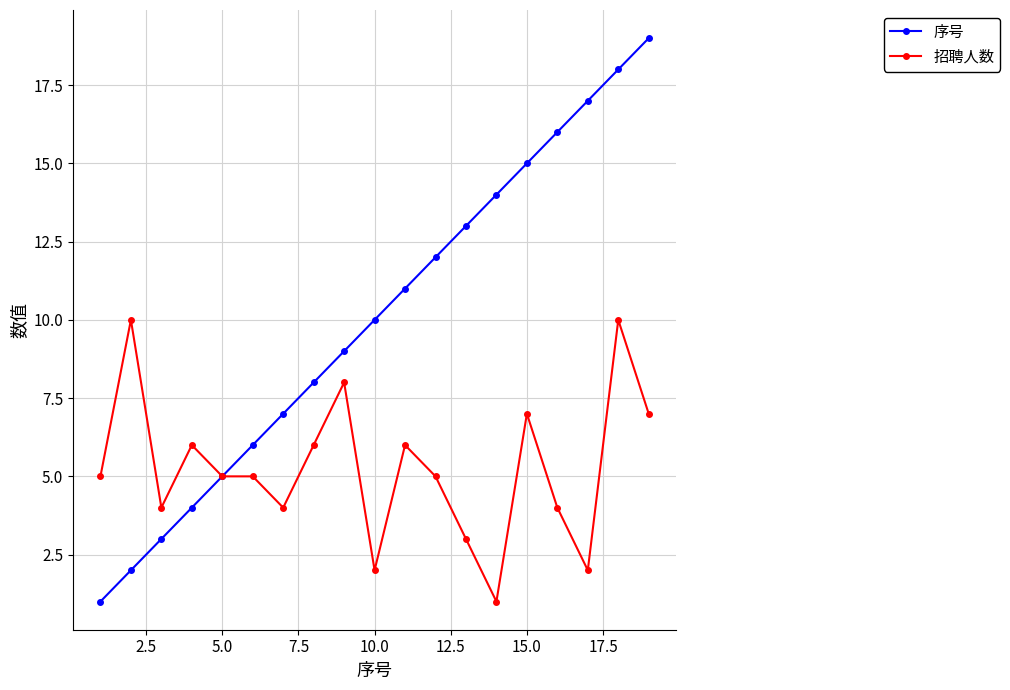

What is the maximum value for 序号?

19